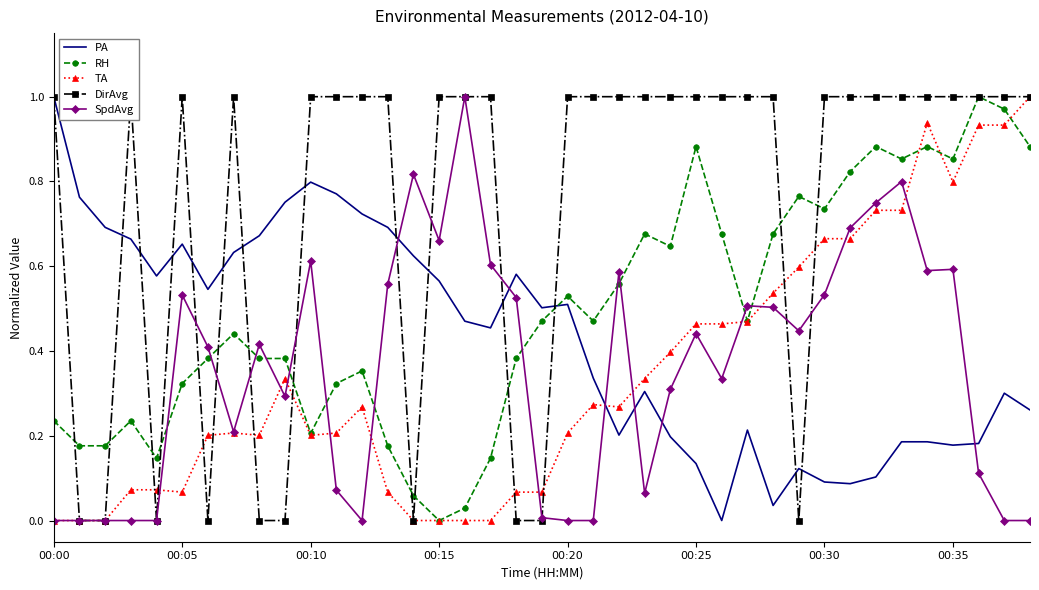

Rank the series by their maximum value, from lowest to highest.

PA, RH, TA, DirAvg, SpdAvg